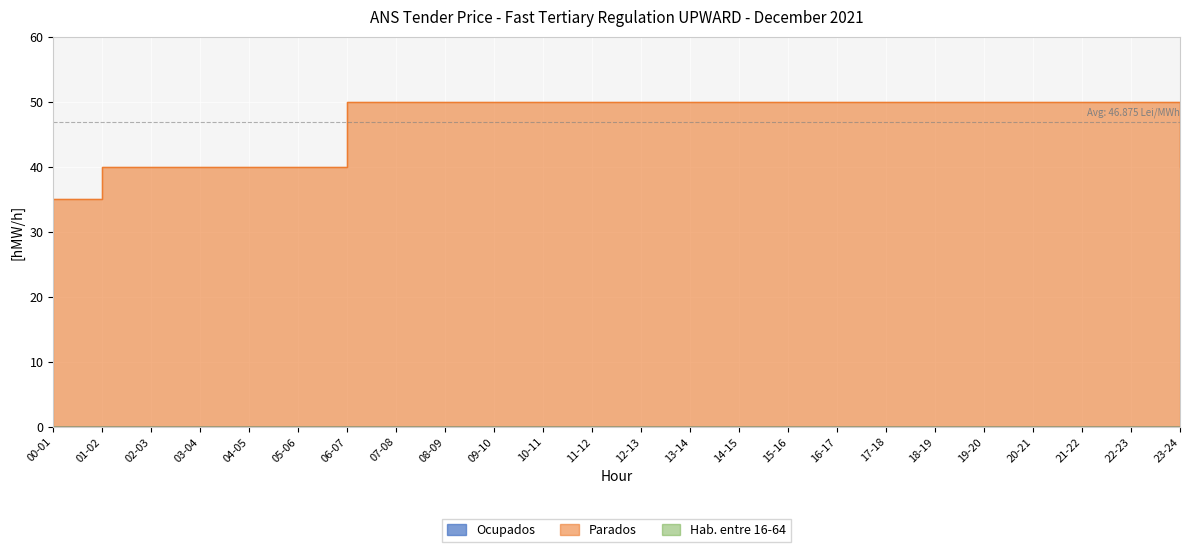

At which label does Hab. entre 16-64 reach its minimum?

00-01